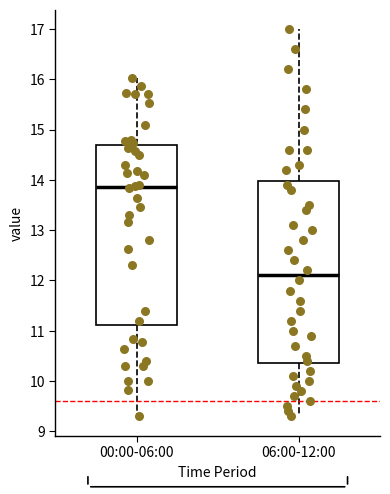

Where is the lower edge of the box for 00:00-06:00 on the y-axis? The values are not printed on the chart, so give them approximately, as read against the axis.

11.1